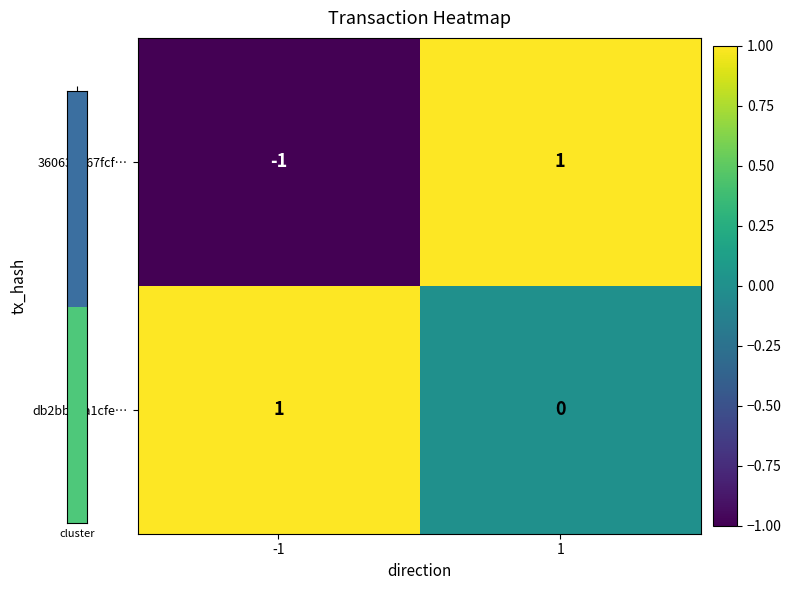

The value of 36063cd67fcf… at -1 is -2. True or false?

False